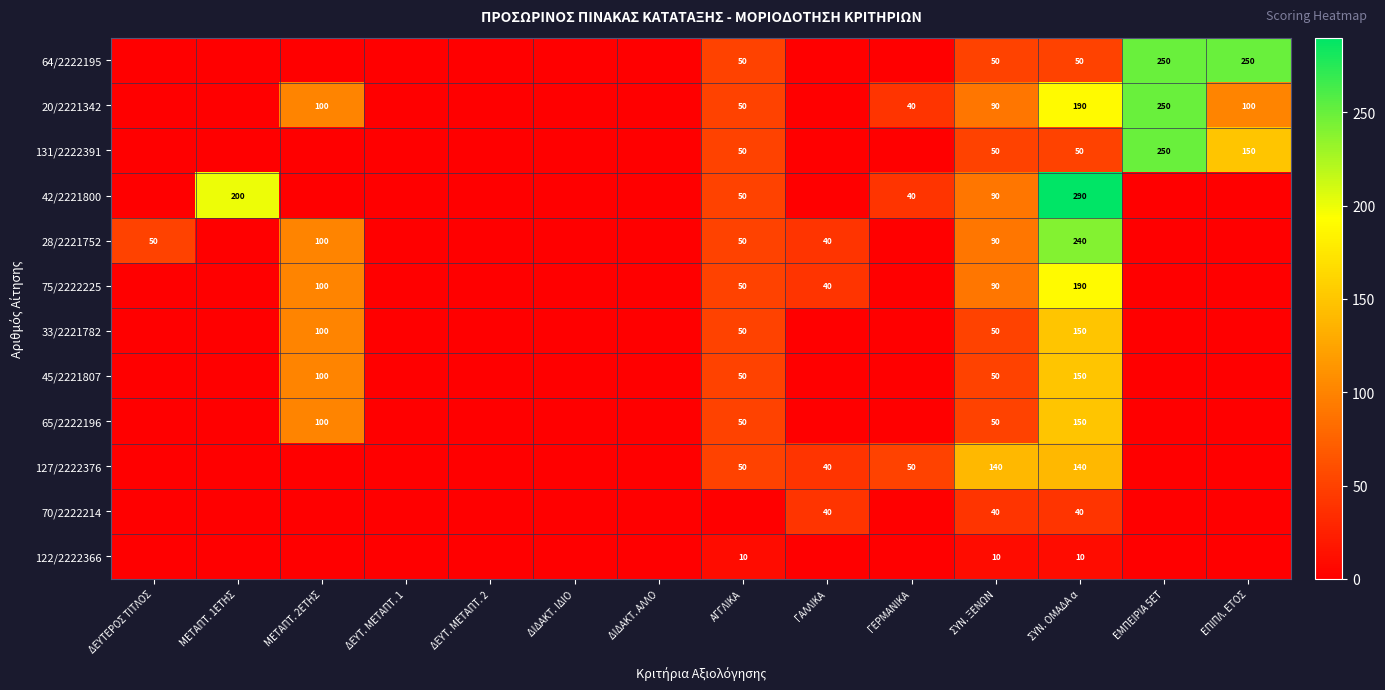

The 28/2221752 series shows 22 at ΔΕΥΤΕΡΟΣ ΤΙΤΛΟΣ. True or false?

False